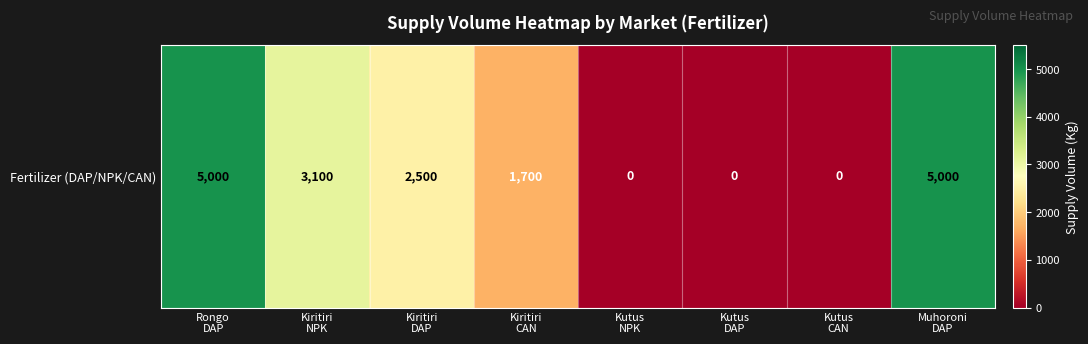

Rank the categories by value from highest to lowest.

Rongo
DAP, Muhoroni
DAP, Kiritiri
NPK, Kiritiri
DAP, Kiritiri
CAN, Kutus
NPK, Kutus
DAP, Kutus
CAN